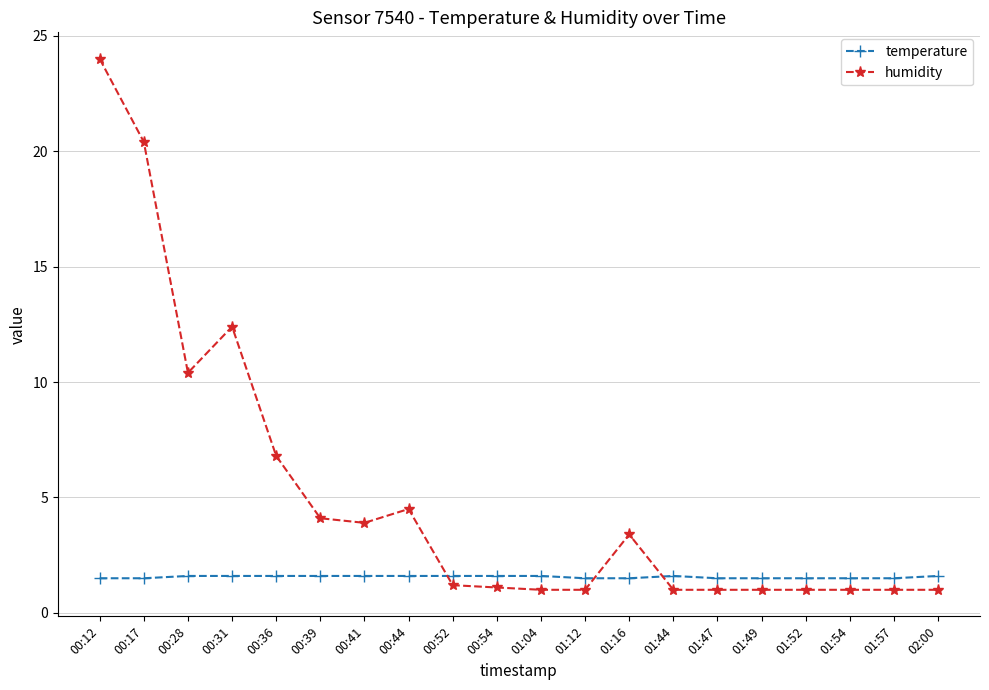

The value of temperature at 02:00 is 1.6. True or false?

True